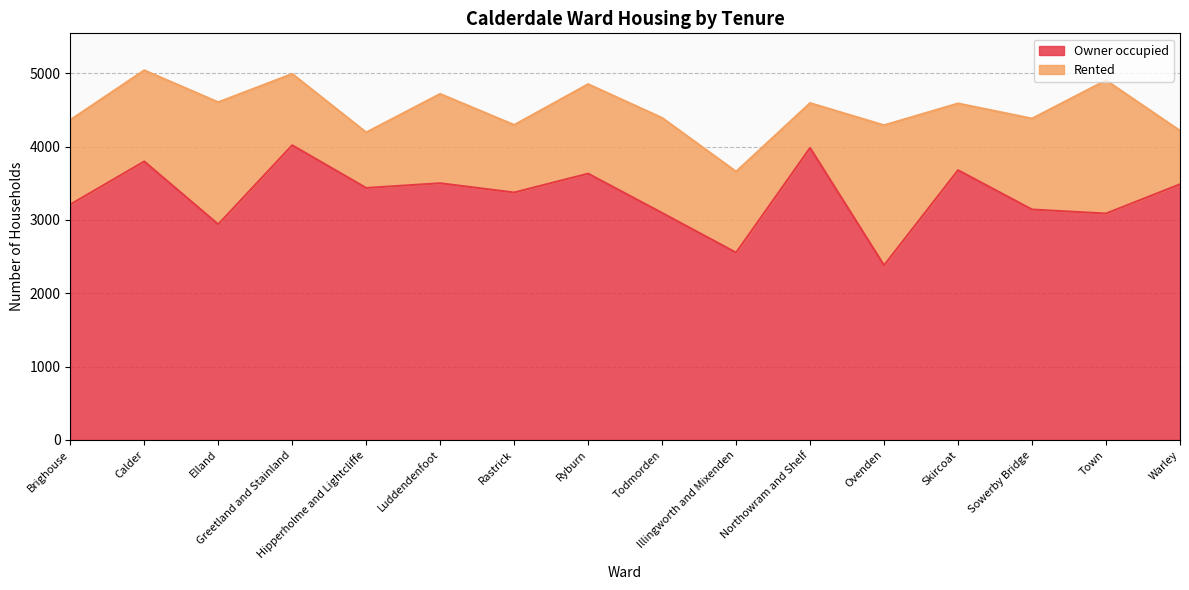

What is the value of the 15th point from the left?

3087